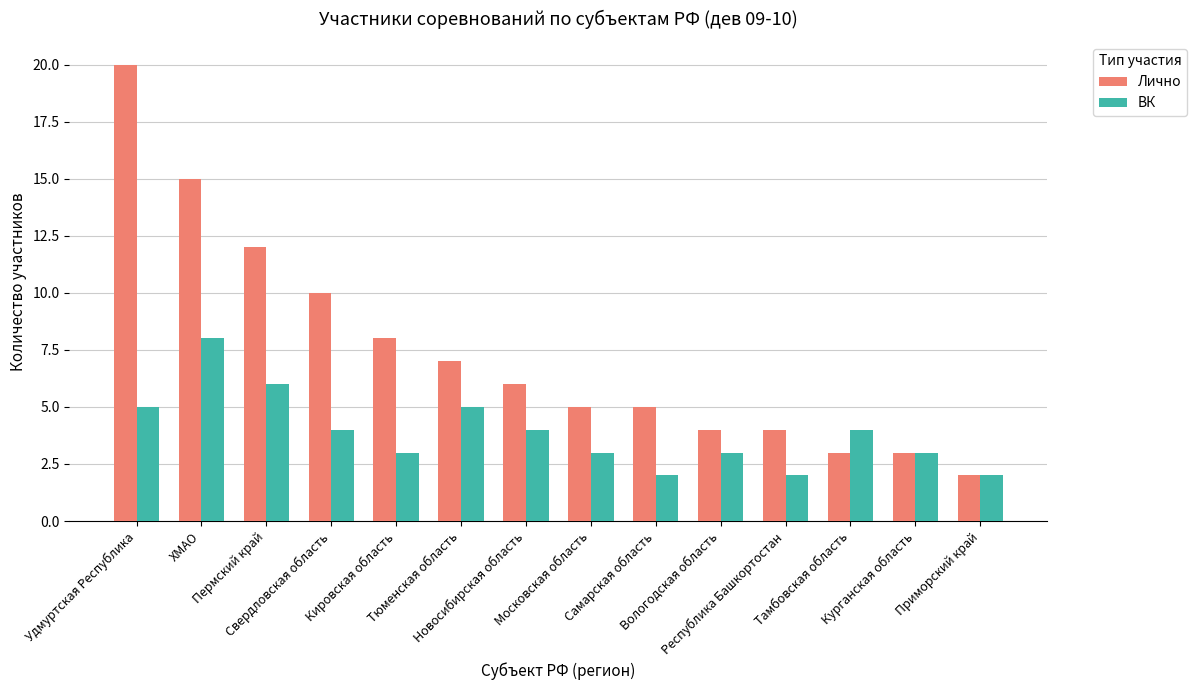

Rank the series by their maximum value, from highest to lowest.

Лично, ВК